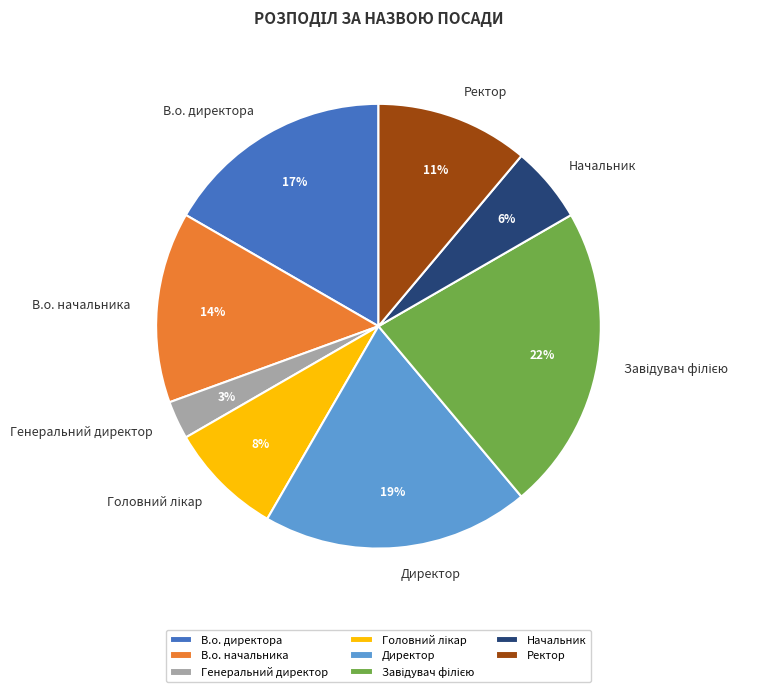

Count the number of slices in the pie.

8